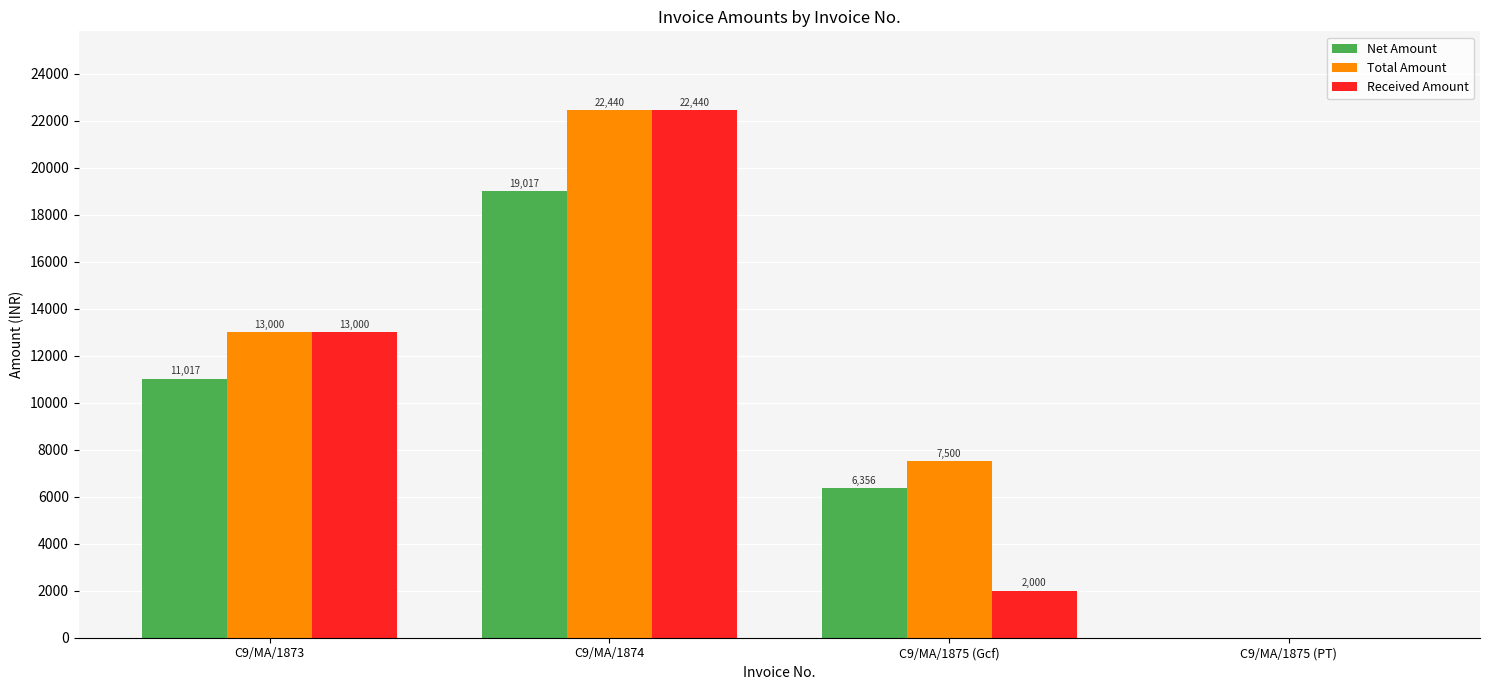

What are all the series names shown in the legend?

Net Amount, Total Amount, Received Amount